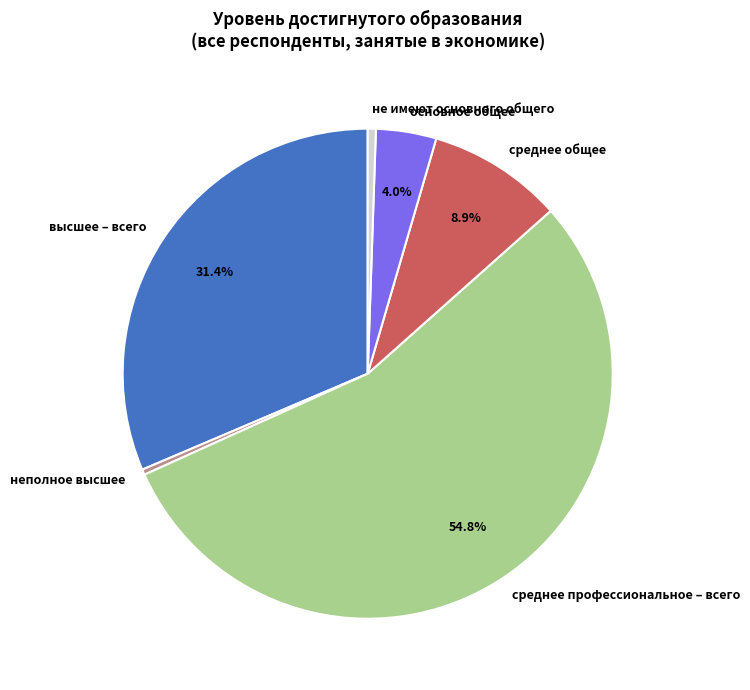

What is the majority slice?

среднее профессиональное – всего